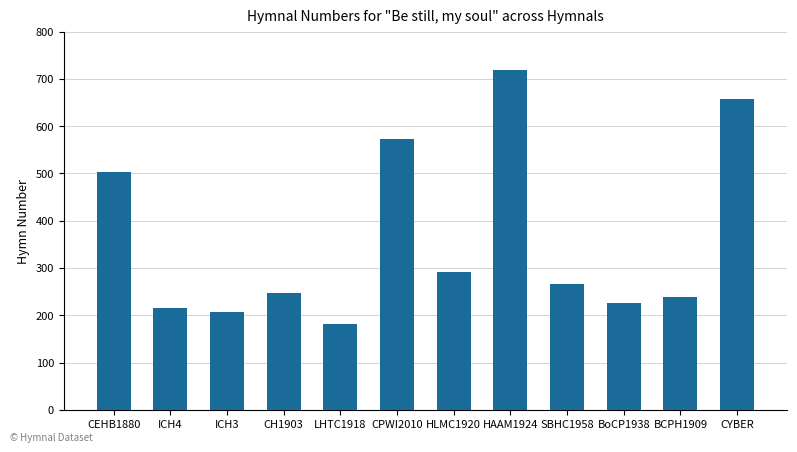

At which label does the data first exceed 267?

CEHB1880